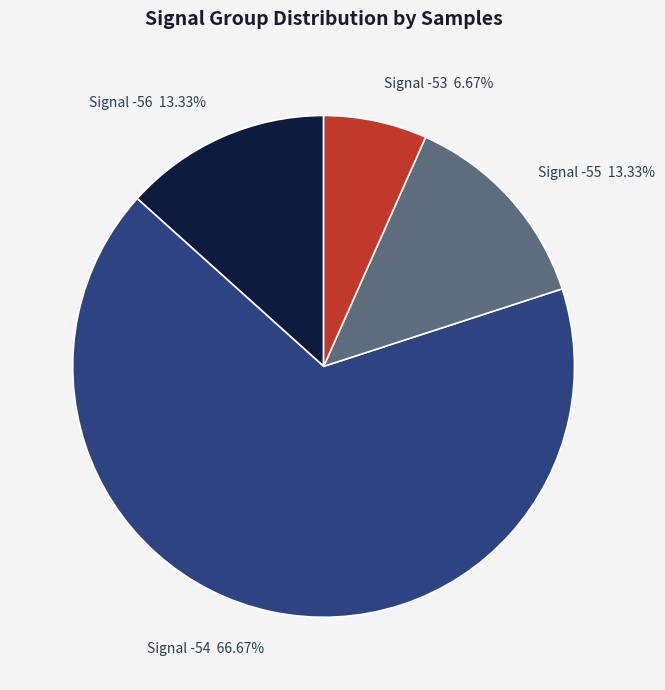

How many slices are in this pie chart?

4